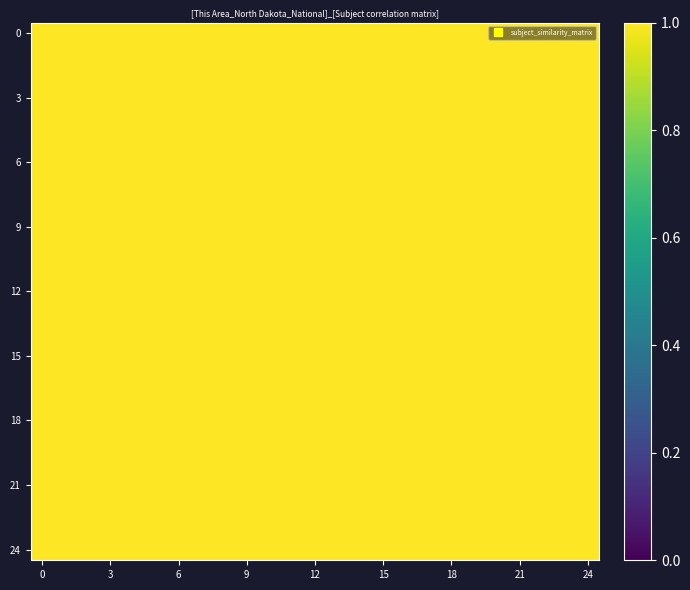

What is the minimum value shown in the chart?

1.0